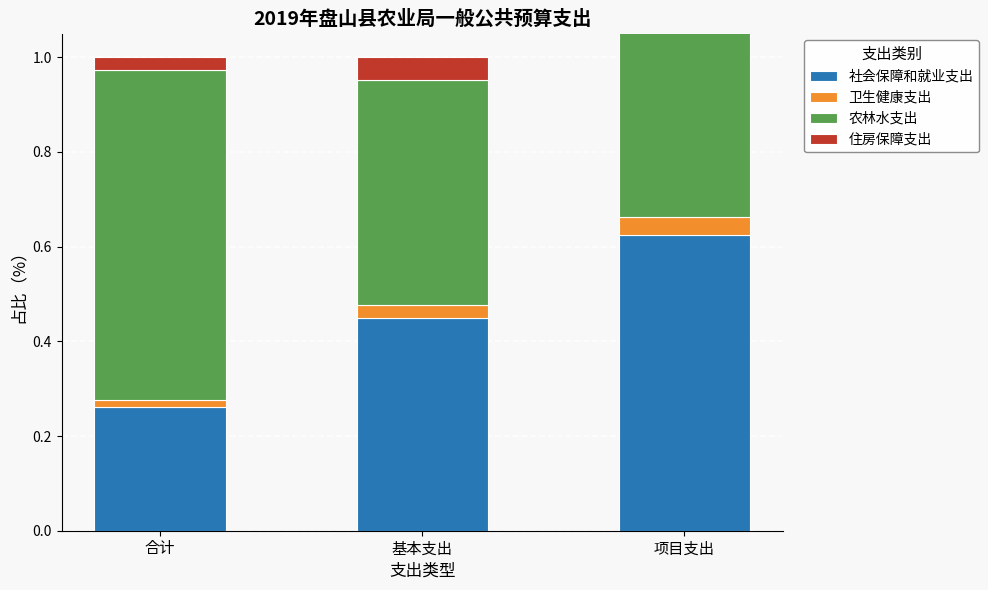

What is the difference between the second highest and minimum values in the 农林水支出 series?

0.2